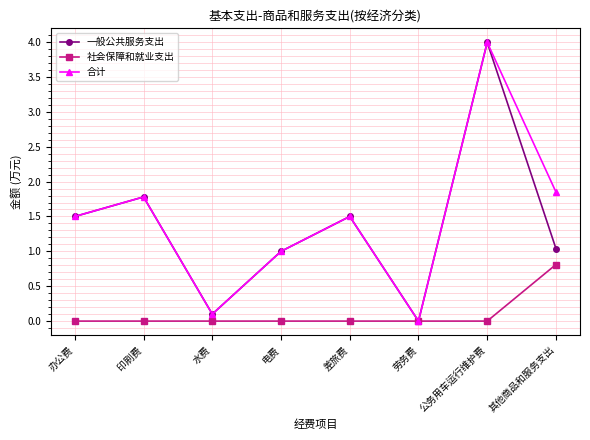

Which category has the highest value across all series?

公务用车运行维护费